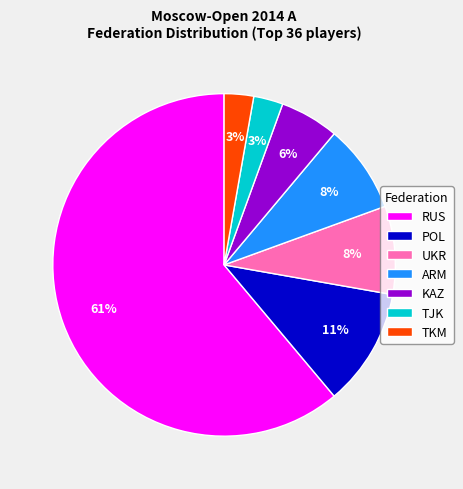

Which category has the biggest portion of the pie?

RUS